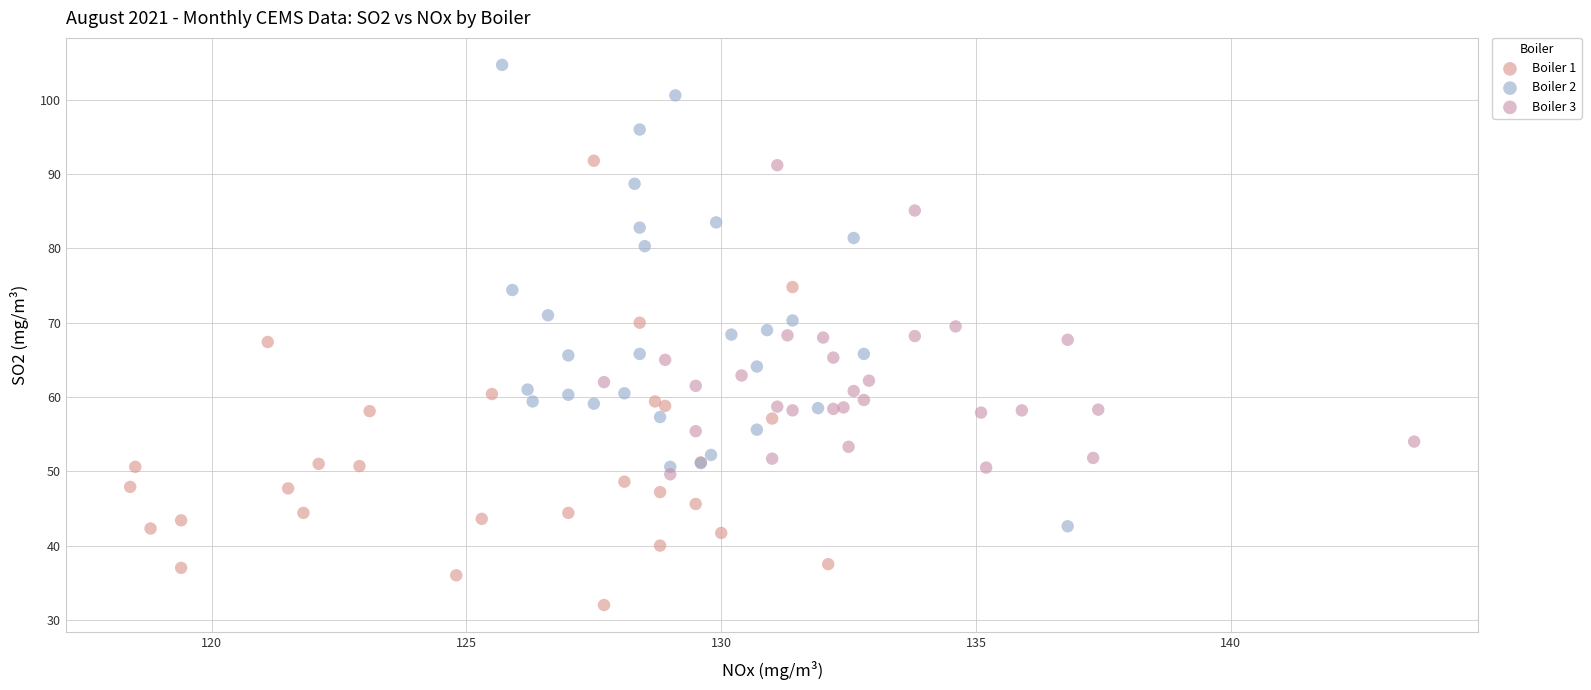

Which series reaches the minimum Y coordinate?

Boiler 1